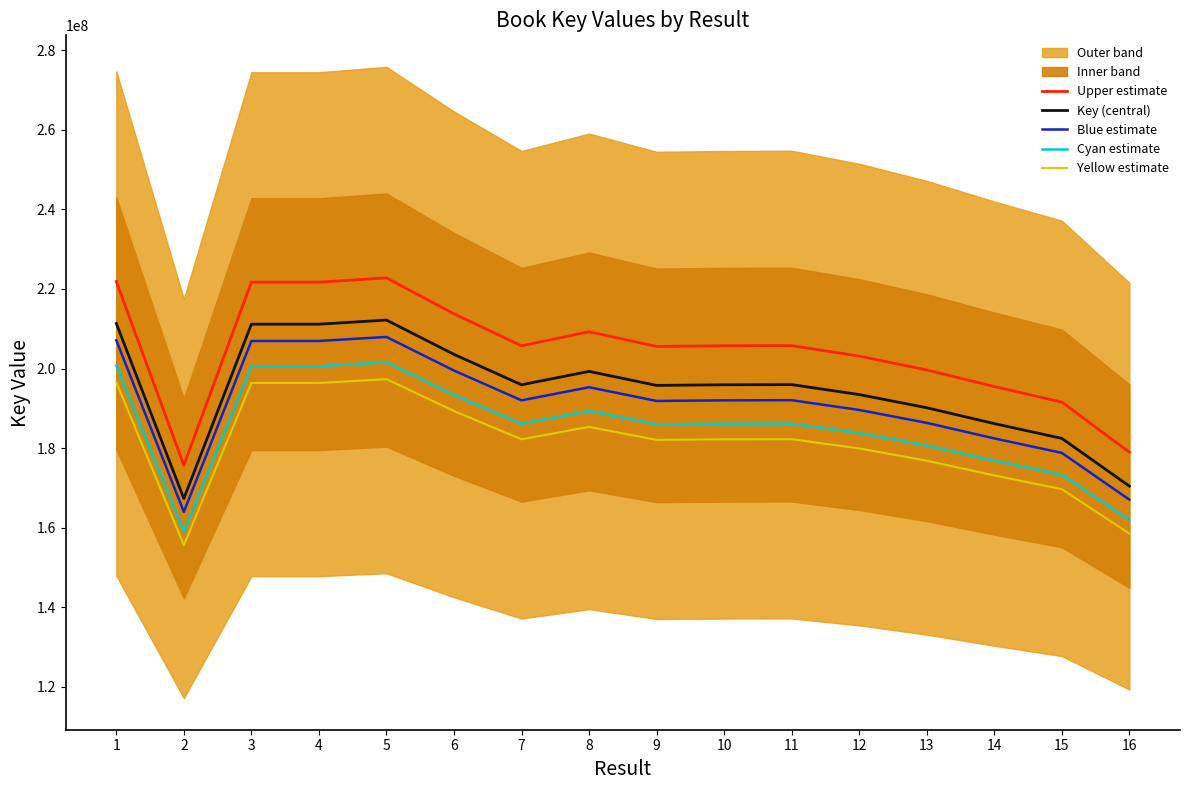

Reading right to left, what are all the values shown in this chart?

Upper estimate: 178957610.0	191554574.4	195456858.5	199643070.9	203118687.5	205751318.8	205708465.2	205545131.4	209239997.4	205708550.2	213739041.6	222786767.7	221699551.5	221699508.5	175679468.0	221892189.8
Key (central): 170435819.0	182432928.0	186149389.0	190136258.0	193446369.0	195953637.0	195912824.0	195757268.0	199276188.0	195912905.0	203560992.0	212177874.0	211142430.0	211142389.0	167313779.0	211325895.0
Blue estimate: 167027102.6	178784269.4	182426401.2	186333532.8	189577441.6	192034564.3	191994567.5	191842122.6	195290664.2	191994646.9	199489772.2	207934316.5	206919581.4	206919541.2	163967503.4	207099377.1
Cyan estimate: 161914028.0	173311281.6	176841919.5	180629445.1	183774050.5	186155955.2	186117182.8	185969404.6	189312378.6	186117259.8	193382942.4	201568980.3	200585308.5	200585269.5	158948090.0	200759600.2
Yellow estimate: 158505311.7	169662623.0	173118931.8	176826719.9	179905123.2	182236882.4	182198926.3	182054259.2	185326854.8	182199001.7	189311722.6	197325422.8	196362459.9	196362421.8	155601814.5	196533082.4